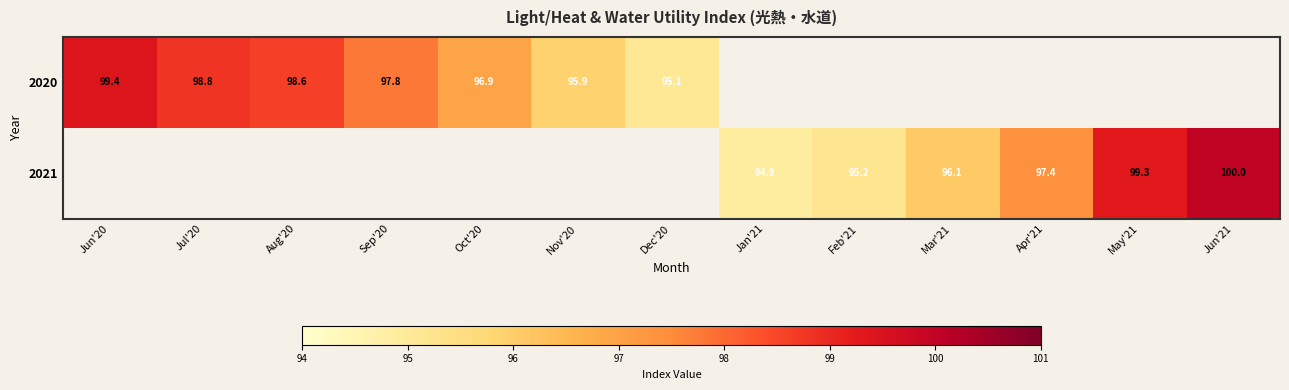

What is the sum of the 2020 values at Jun'20 and Aug'20?

198.0